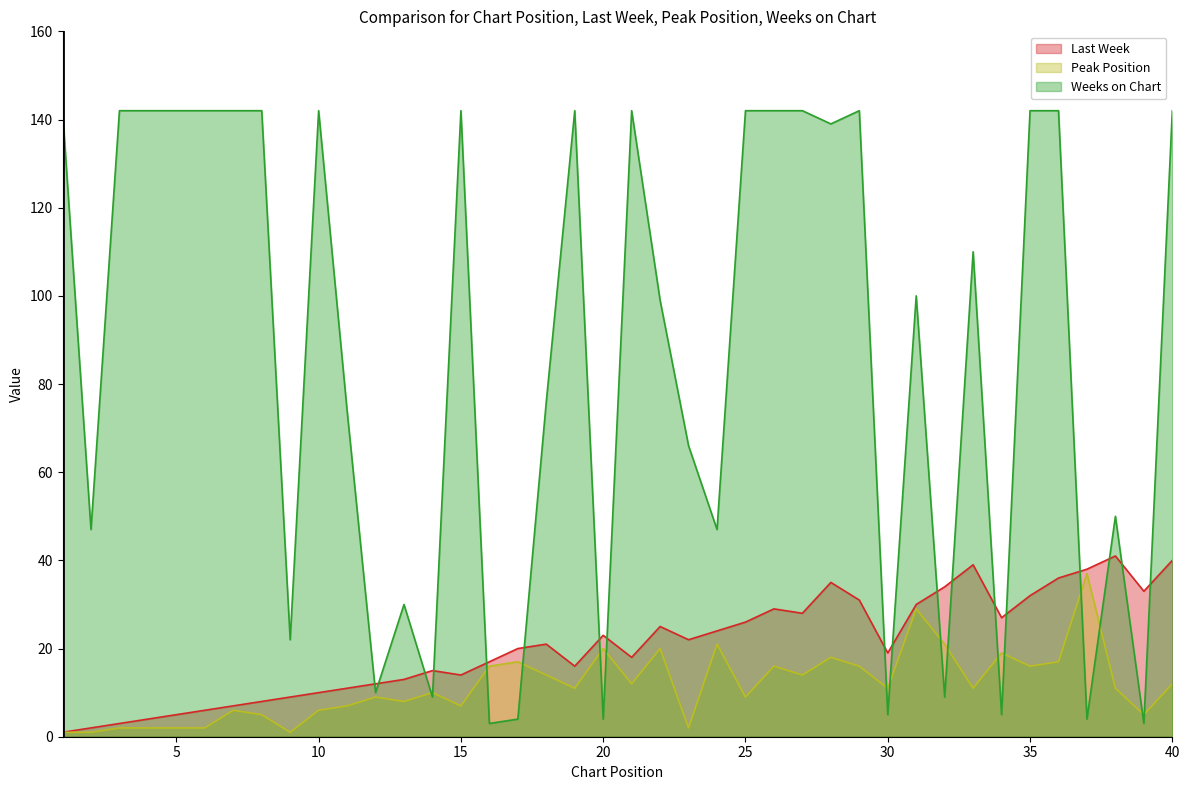

How many data points in Last Week are less than 21?

20